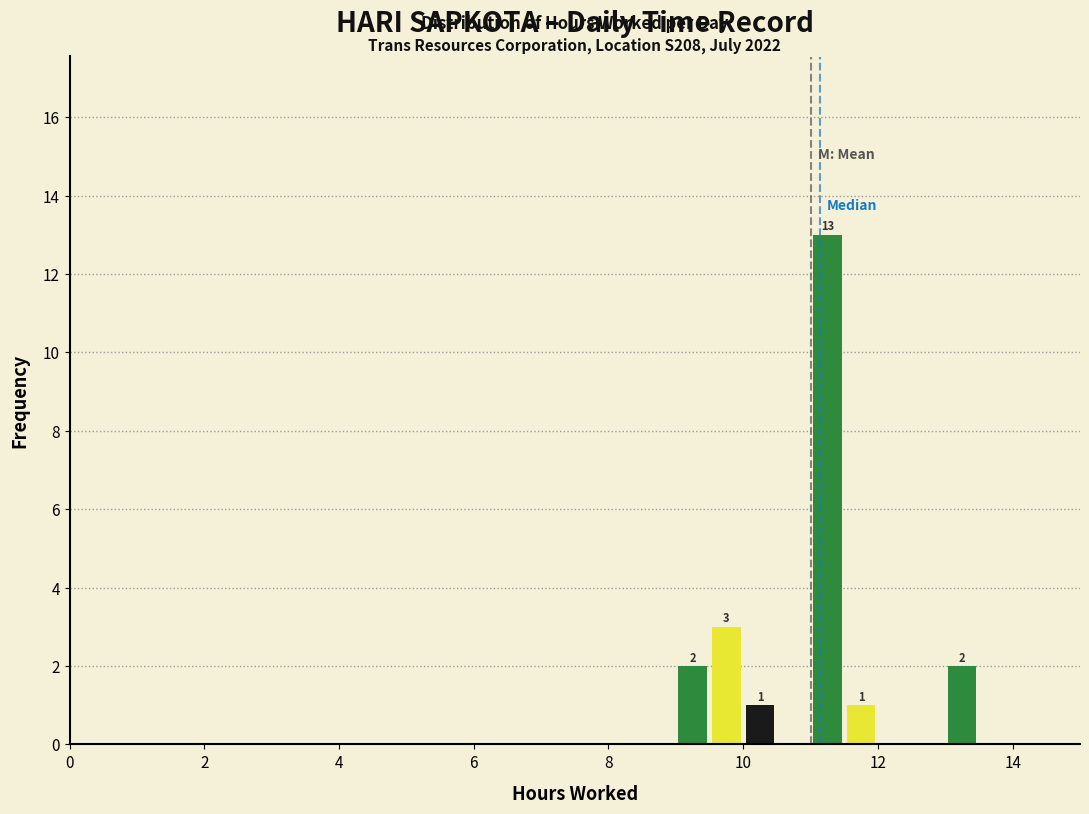

Around what value on the x-axis is the tallest bar? Give the approximate position of its centre, as read against the axis.

11.2